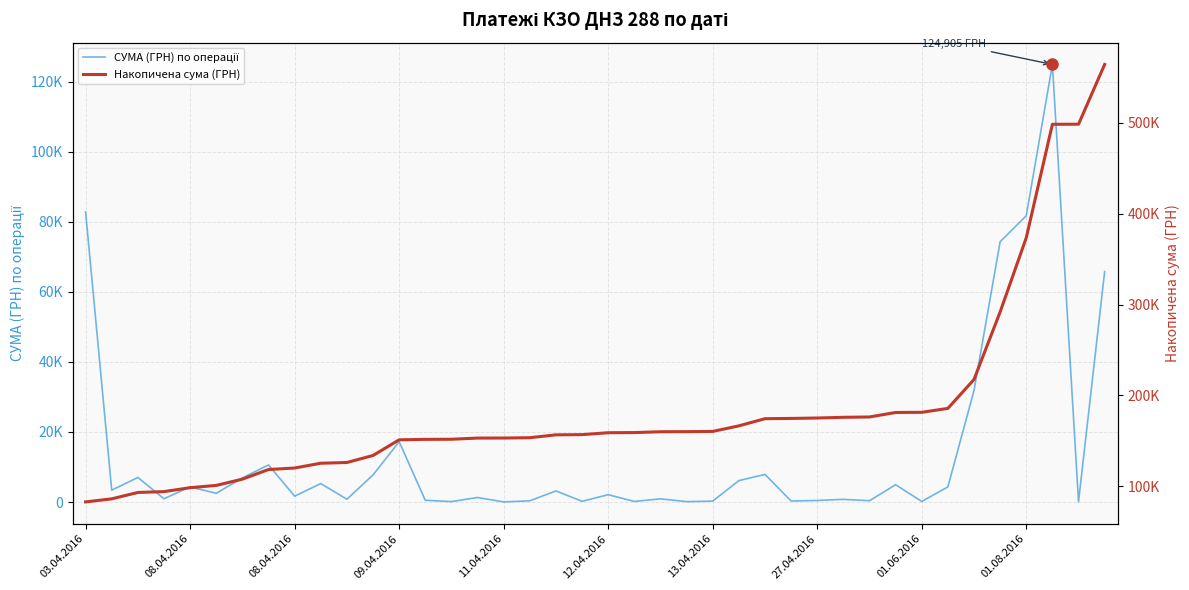

What are all the series names shown in the legend?

СУМА (ГРН) по операції, Накопичена сума (ГРН)